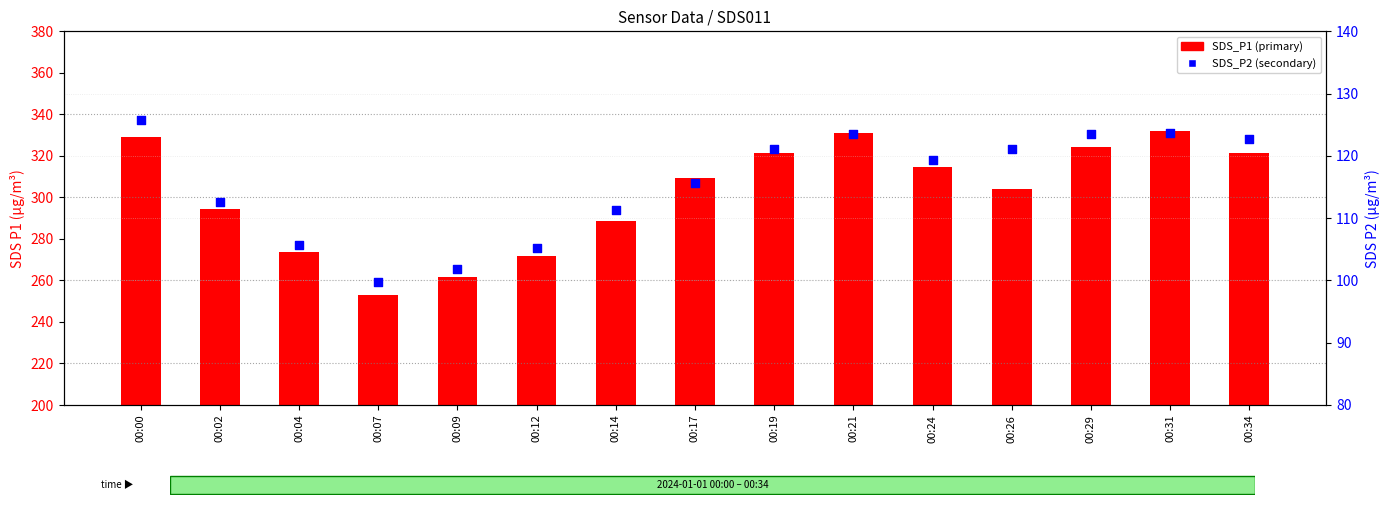

Which series reaches the minimum Y coordinate?

SDS_P2 (secondary)